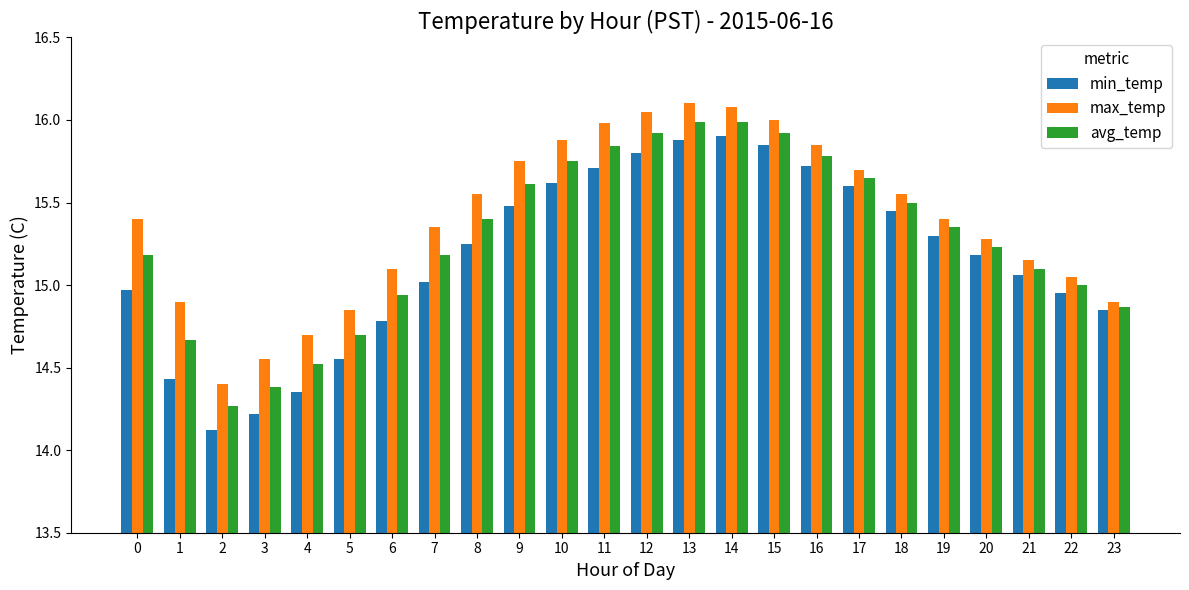

At 5, list the series in order from largest to smallest.

max_temp, avg_temp, min_temp